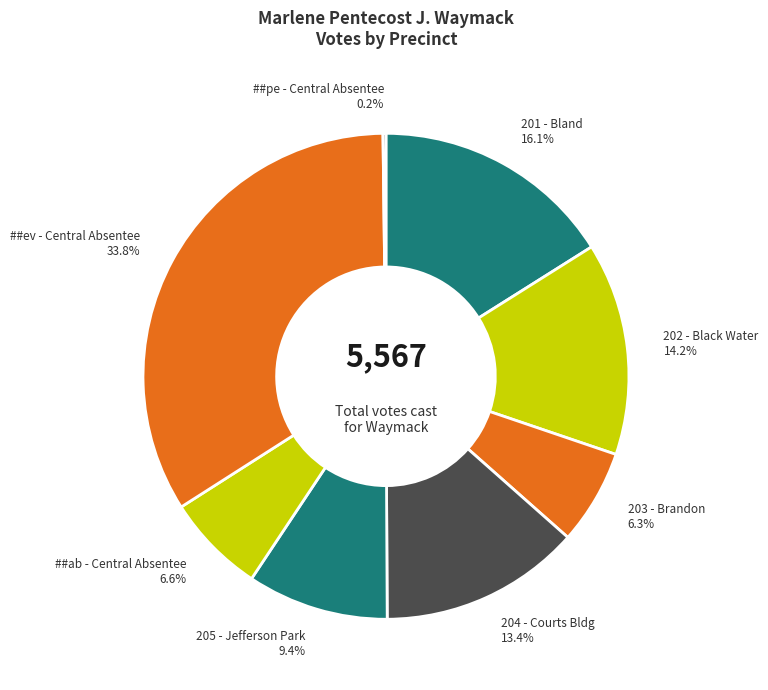

Is there any slice that represents more than half of the pie?

No